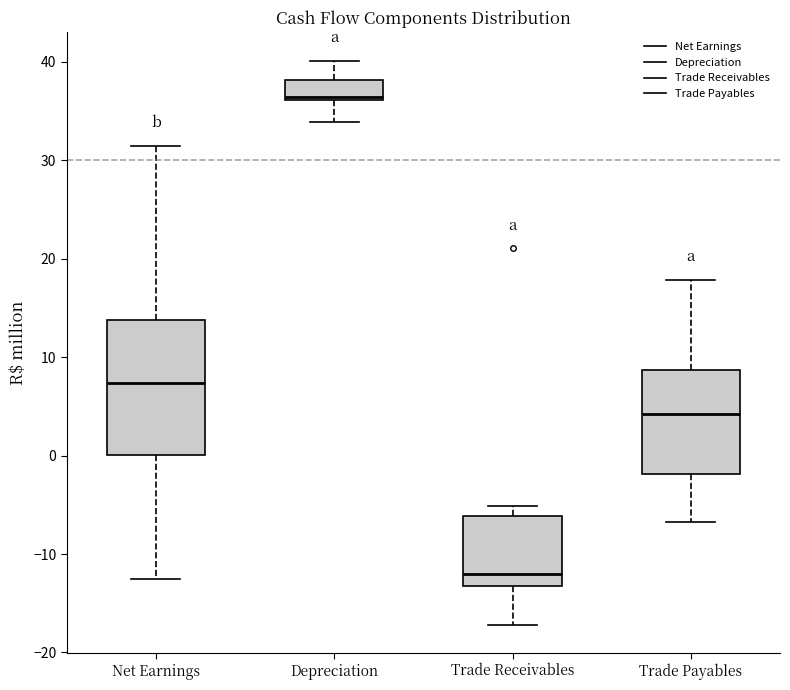

Which box is the tallest, from its lower edge to its upper edge?

Net Earnings